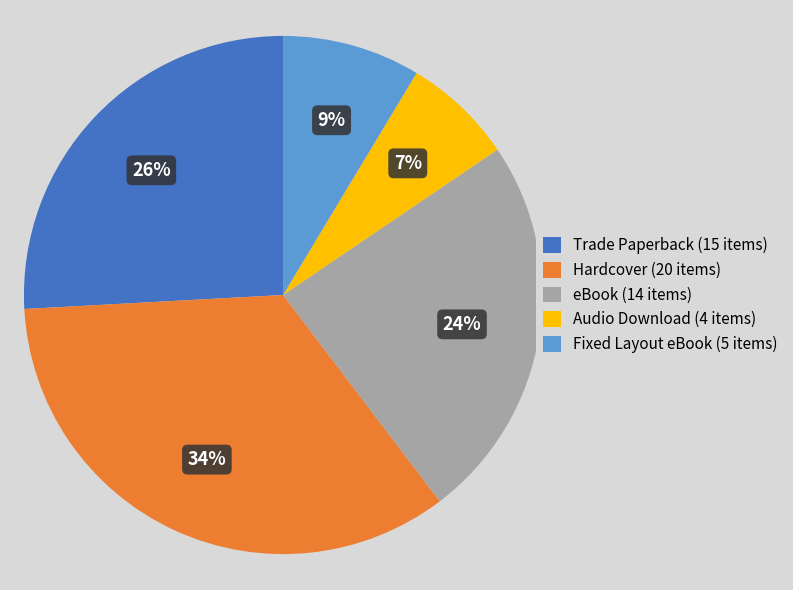

How many segments does this pie chart have?

5